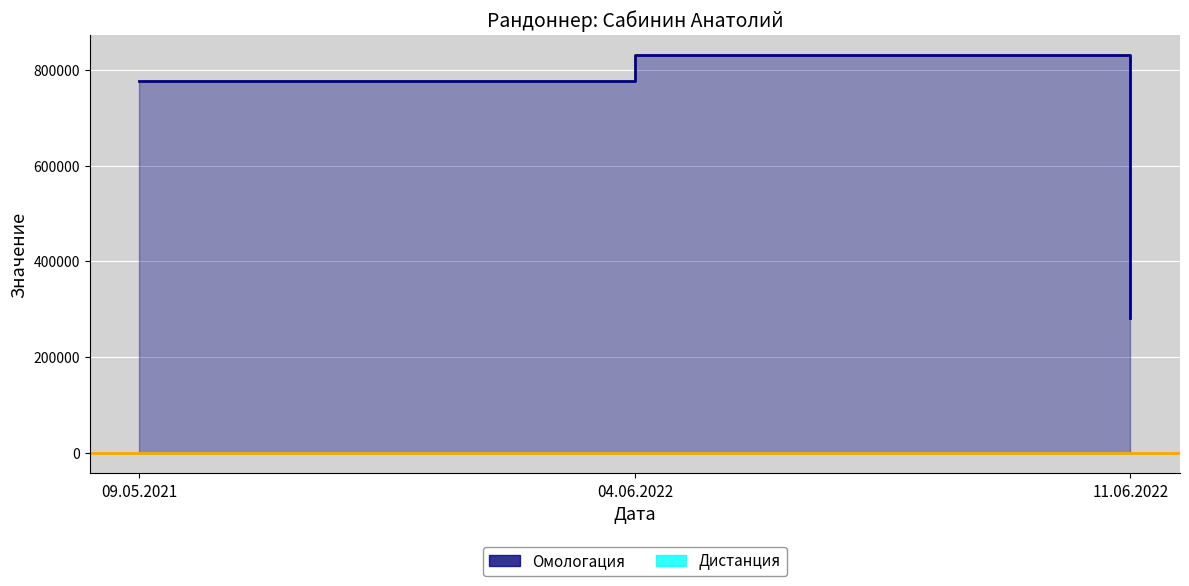

What is the smallest value displayed?

200